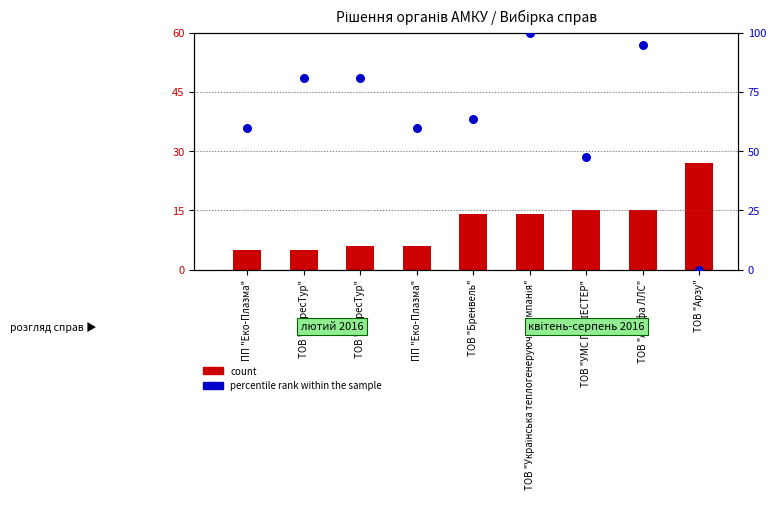

Which series reaches the maximum Y coordinate?

percentile rank within the sample